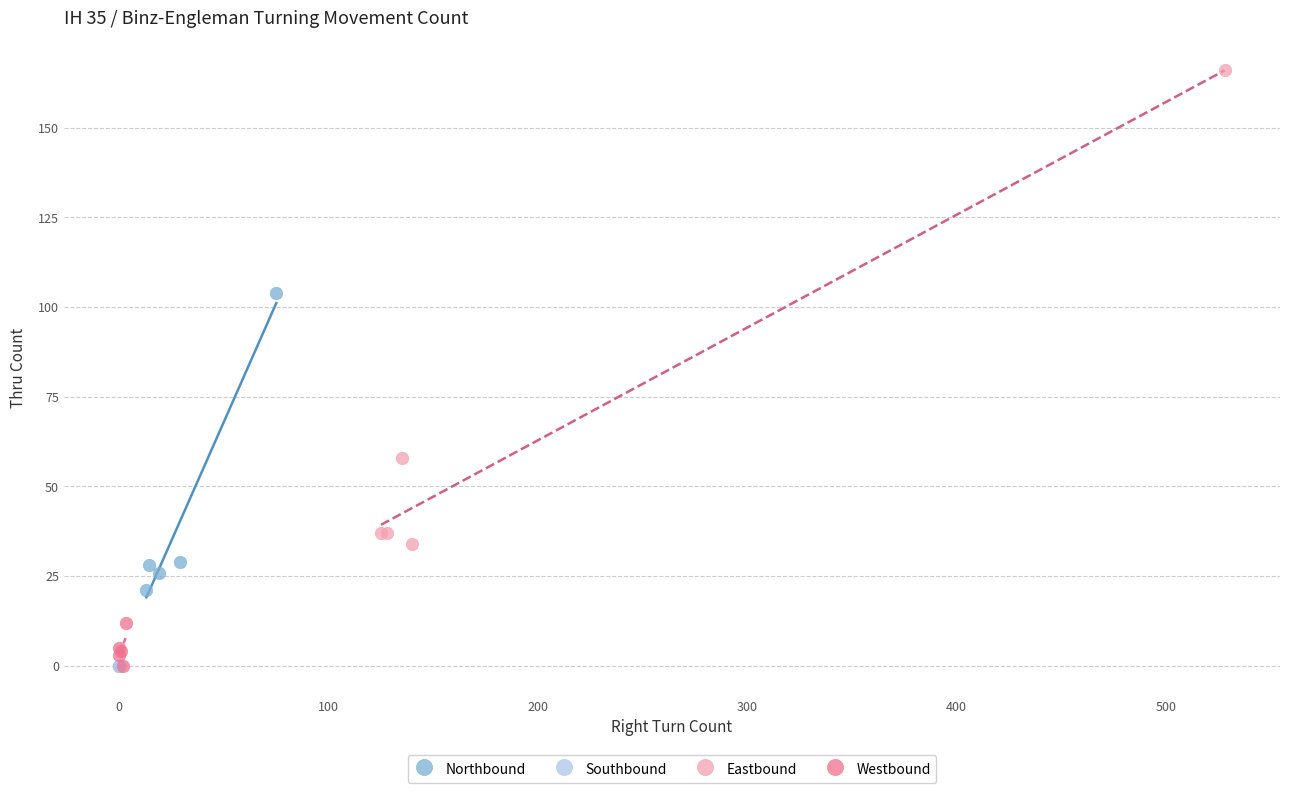

Which series contains the highest Y value?

Eastbound